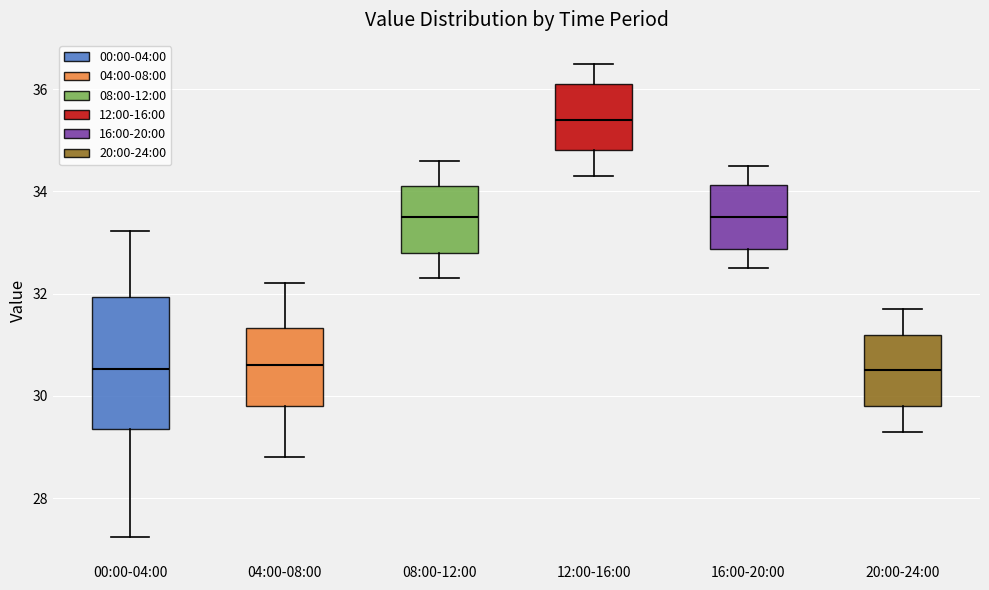

Reading left to right, transcribe this box plot: for each box, give where its median line is, the range the box spans, and where its two whiskers end, as read against the y-axis. The values are not printed on the chart, so give them approximately, as read against the axis.

00:00-04:00: median 30.6, box 29.4 to 32.0, whiskers 27.2 to 33.2
04:00-08:00: median 30.6, box 29.8 to 31.4, whiskers 28.8 to 32.2
08:00-12:00: median 33.6, box 32.8 to 34.2, whiskers 32.4 to 34.6
12:00-16:00: median 35.4, box 34.8 to 36.2, whiskers 34.4 to 36.6
16:00-20:00: median 33.6, box 32.8 to 34.2, whiskers 32.6 to 34.6
20:00-24:00: median 30.6, box 29.8 to 31.2, whiskers 29.4 to 31.8